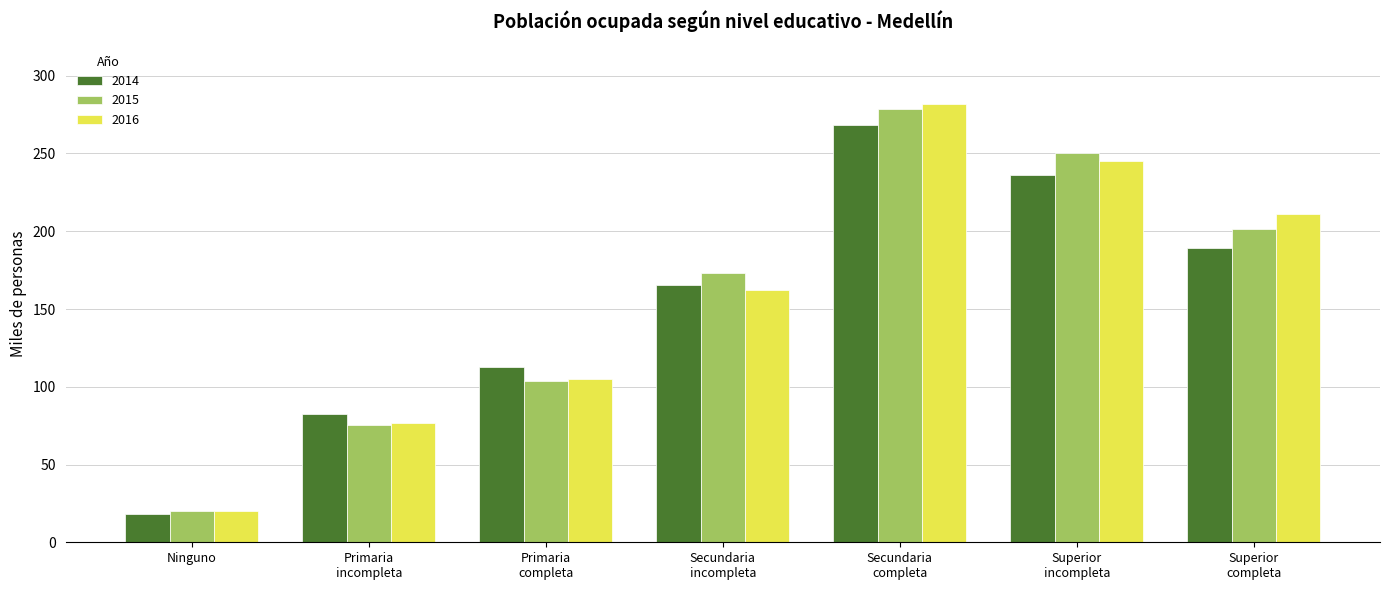

What is the total value across all series at Primaria
completa?

320.9